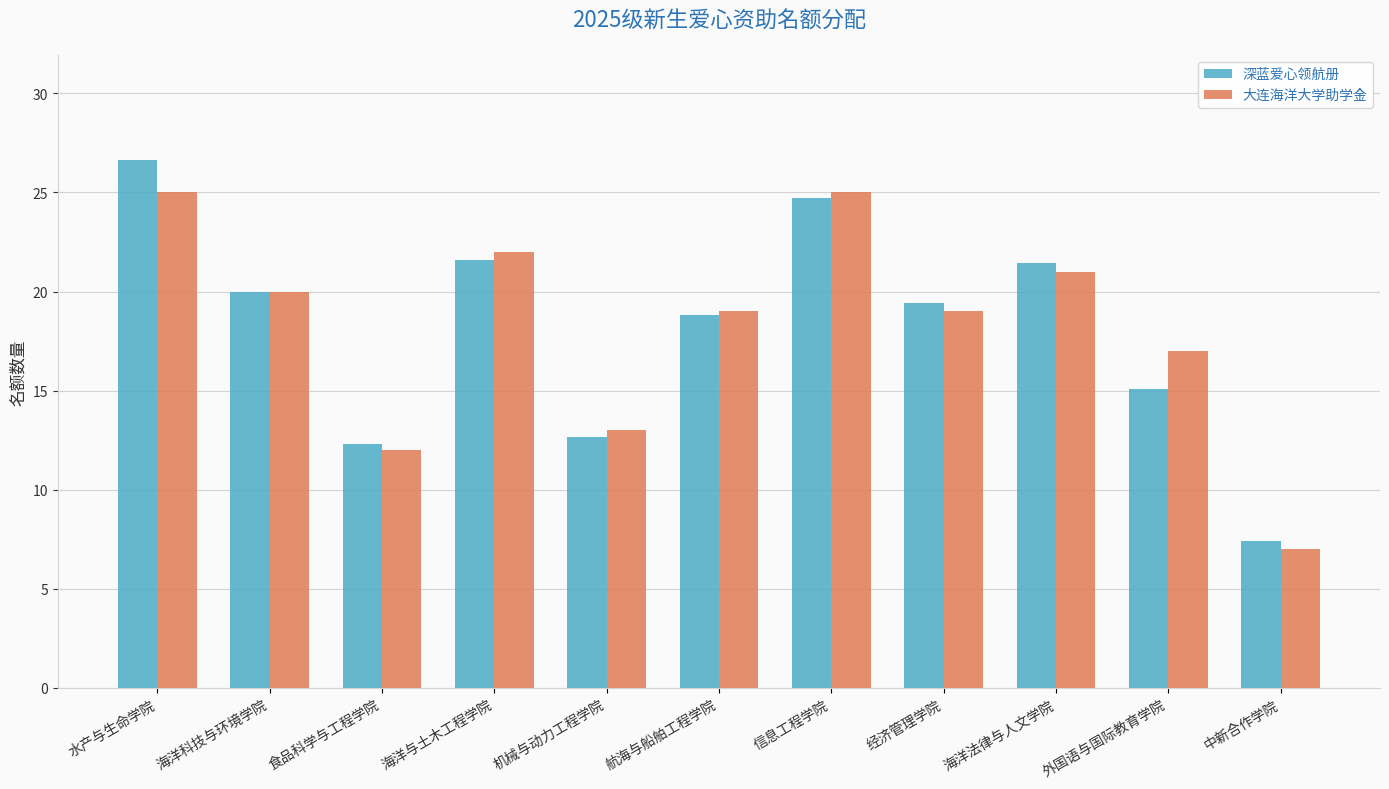

Is the value of 深蓝爱心领航册 at 海洋科技与环境学院 greater than the value of 大连海洋大学助学金 at 食品科学与工程学院?

Yes